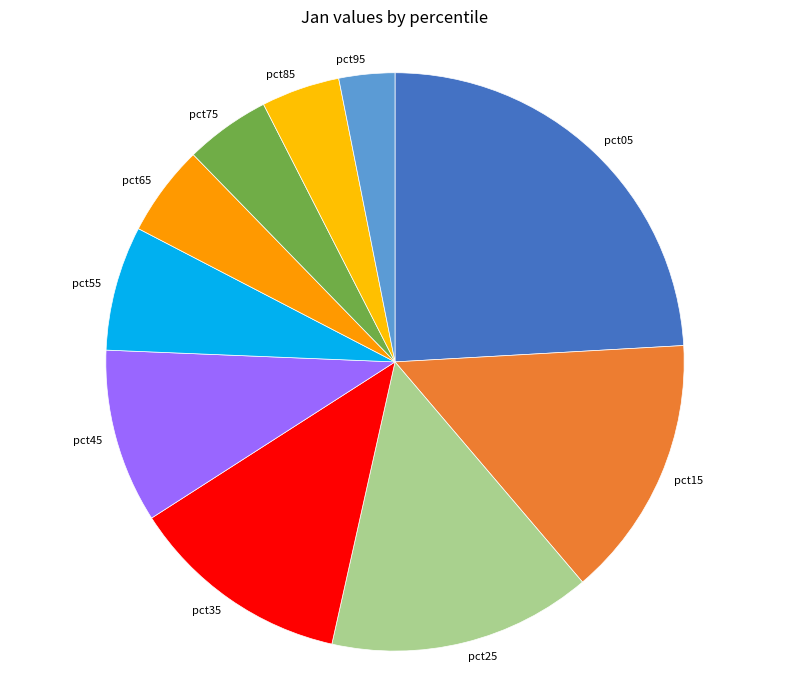

Which category has the biggest portion of the pie?

pct05